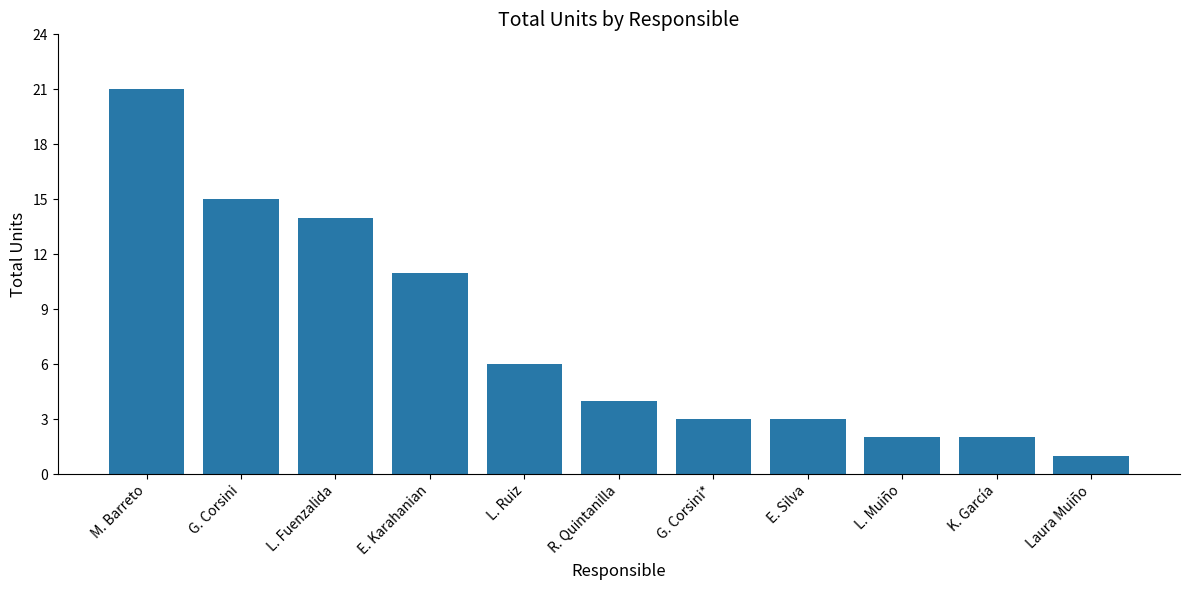

What position from the left is G. Corsini*?

7